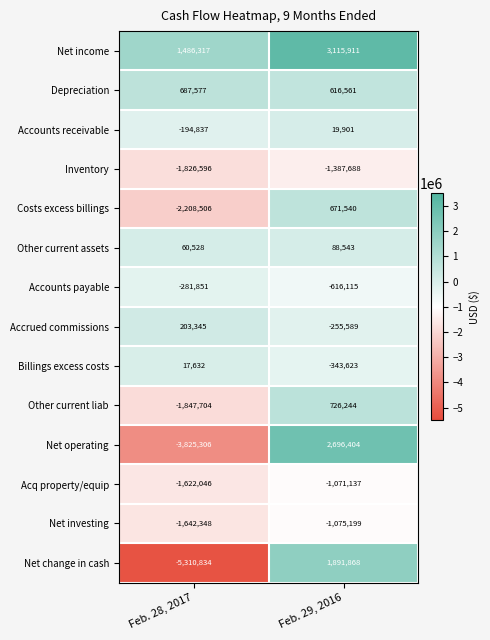

What is the average value of the Inventory series?

-1607142